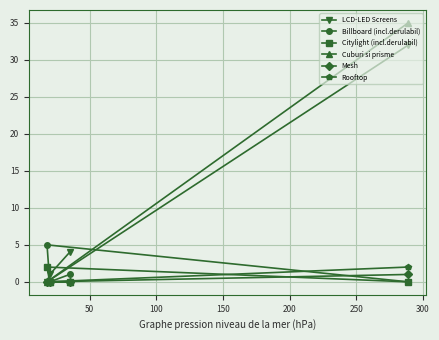

Reading left to right, list all the values displayed in this chart.

LCD-LED Screens: 0	1	4	32
Billboard (incl.derulabil): 5	0	1	0
Citylight (incl.derulabil): 2	0	0	0
Cuburi si prisme: 0	0	0	35
Mesh: 0	0	0	1
Rooftop: 0	0	0	2